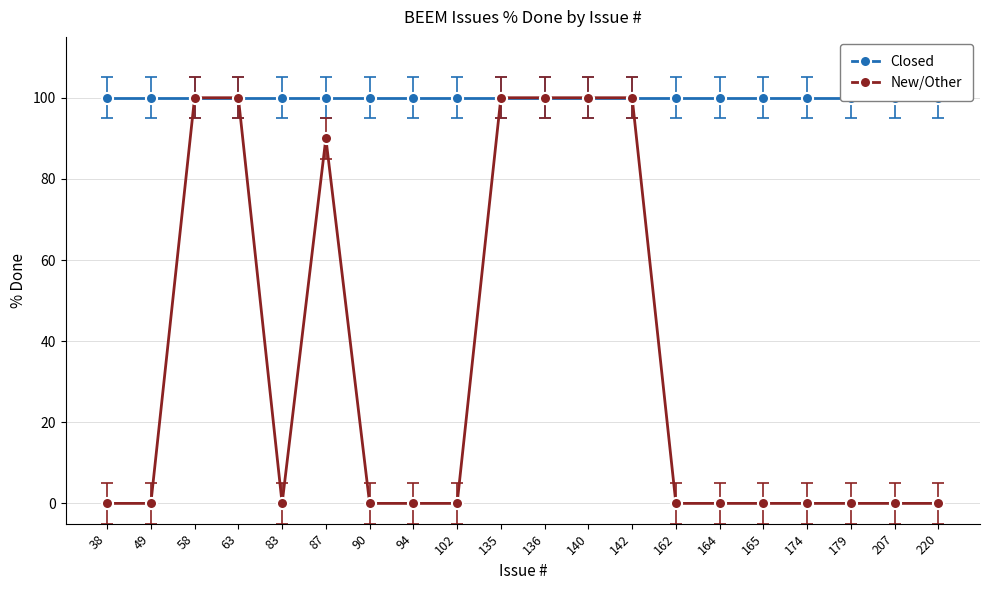

Is this an area chart (filled region under the line)?

No